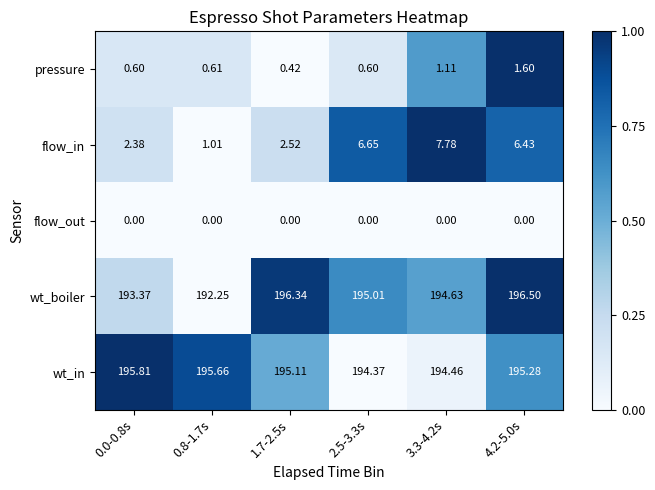

Which series has the widest spread of values?

flow_in